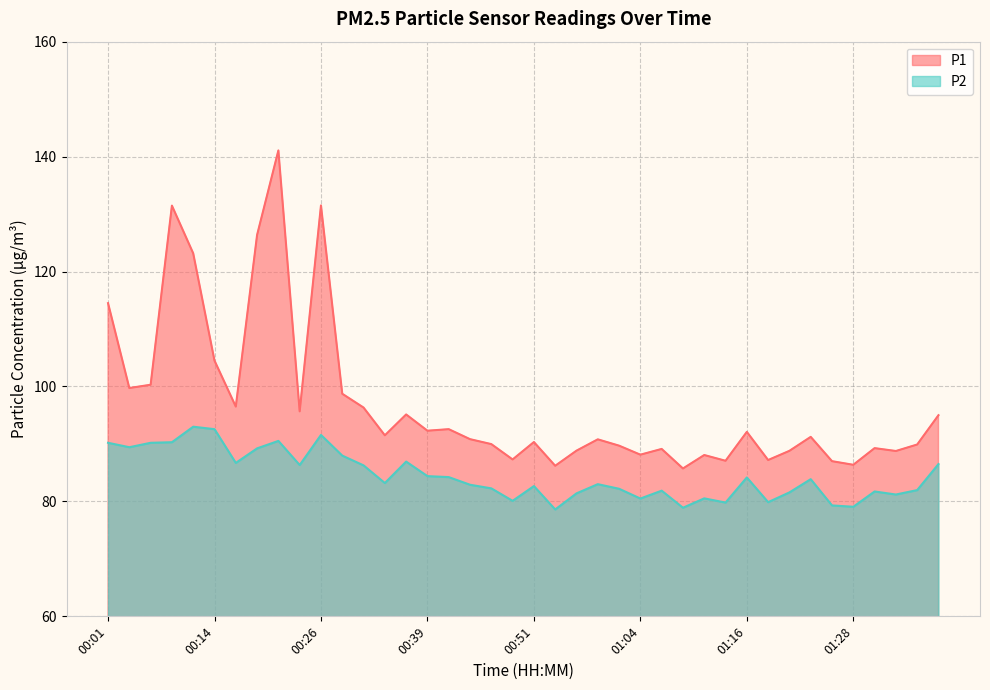

Reading right to left, what are all the values shown in this chart?

P1: 01:38=95.0	01:36=89.9	01:33=88.8	01:31=89.3	01:28=86.4	01:26=87.0	01:23=91.2	01:21=88.8	01:18=87.2	01:16=92.1	01:13=87.1	01:11=88.1	01:09=85.7	01:06=89.1	01:04=88.1	01:01=89.7	00:59=90.8	00:56=88.8	00:54=86.2	00:51=90.3	00:49=87.3	00:46=90.0	00:44=90.8	00:41=92.6	00:39=92.3	00:36=95.1	00:34=91.5	00:31=96.3	00:29=98.7	00:26=131.5	00:24=95.7	00:21=141.1	00:19=126.4	00:16=96.5	00:14=104.5	00:11=123.2	00:09=131.5	00:06=100.3	00:04=99.7	00:01=114.5
P2: 01:38=86.5	01:36=82.0	01:33=81.2	01:31=81.7	01:28=79.1	01:26=79.3	01:23=83.9	01:21=81.6	01:18=79.9	01:16=84.2	01:13=79.8	01:11=80.5	01:09=78.9	01:06=81.9	01:04=80.5	01:01=82.2	00:59=83.0	00:56=81.4	00:54=78.6	00:51=82.7	00:49=80.1	00:46=82.3	00:44=82.9	00:41=84.2	00:39=84.4	00:36=86.9	00:34=83.2	00:31=86.3	00:29=88.0	00:26=91.6	00:24=86.3	00:21=90.5	00:19=89.2	00:16=86.7	00:14=92.6	00:11=93.0	00:09=90.3	00:06=90.2	00:04=89.4	00:01=90.2